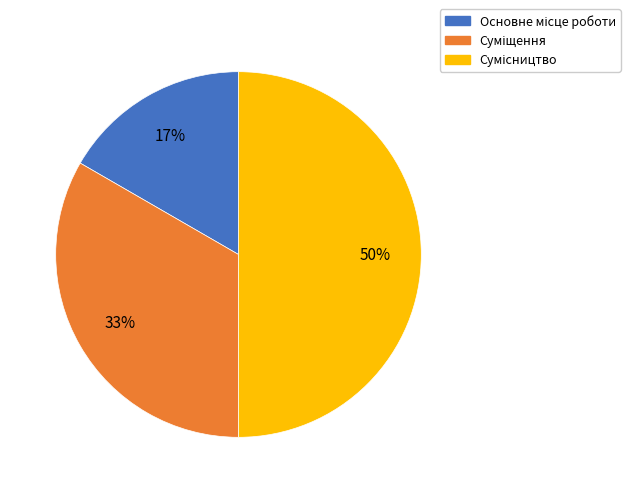

To the nearest percent, what is the difference between the largest and smallest slice percentages?

33%